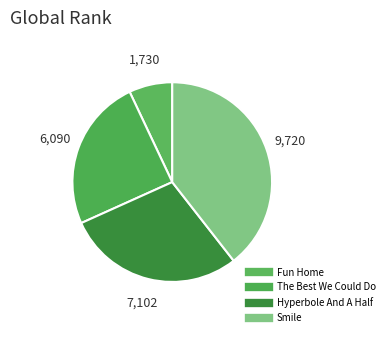

To the nearest percent, what is the difference between the largest and smallest slice percentages?

32%